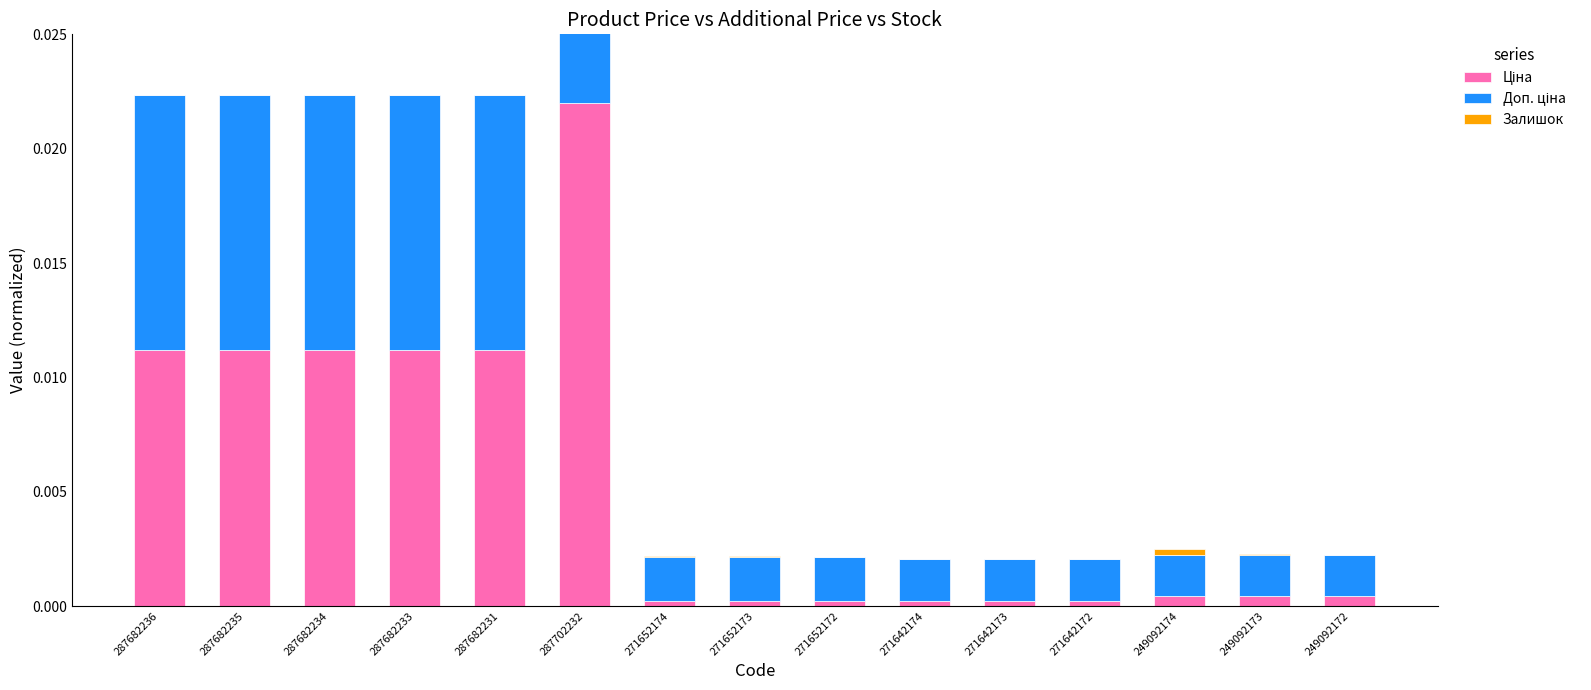

How many data points does each series have?

15